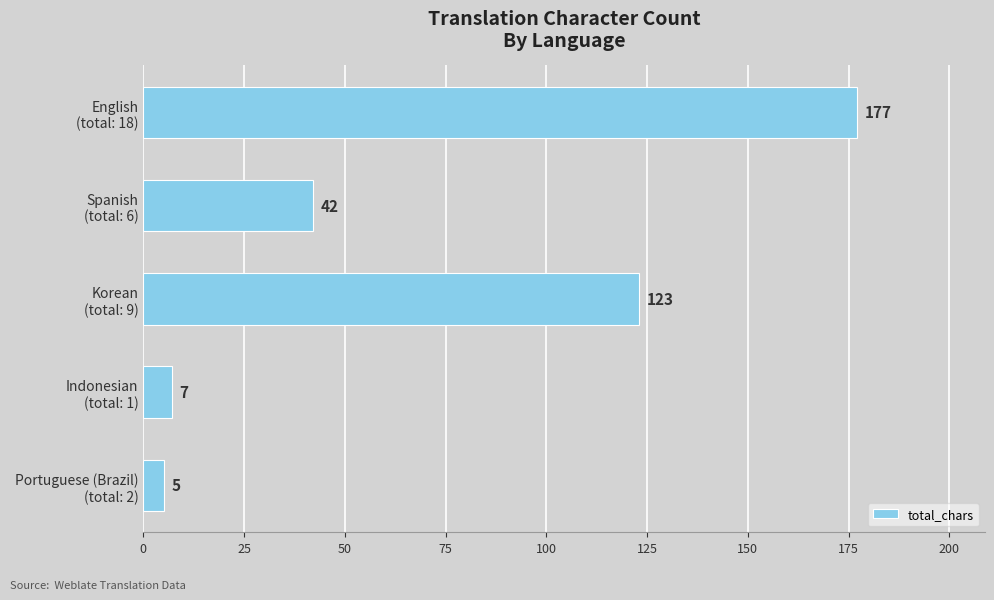

What is the value of the 5th bar from the top?

5